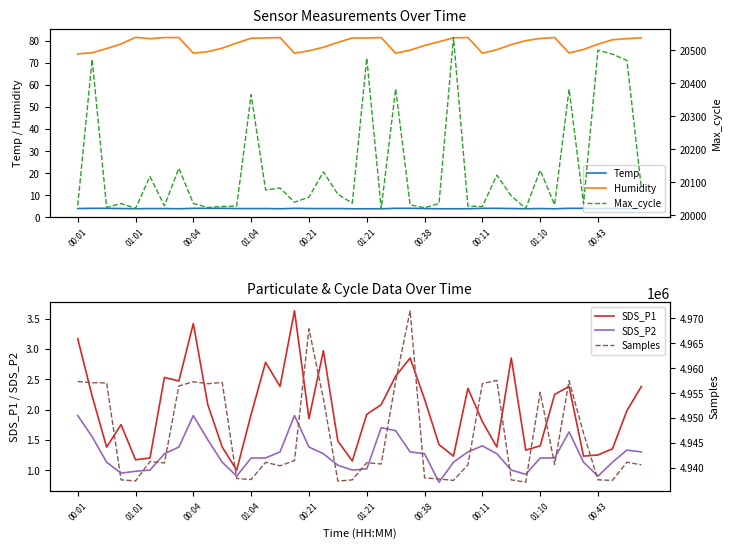

True or false: Humidity and Temp cross at least once.

False